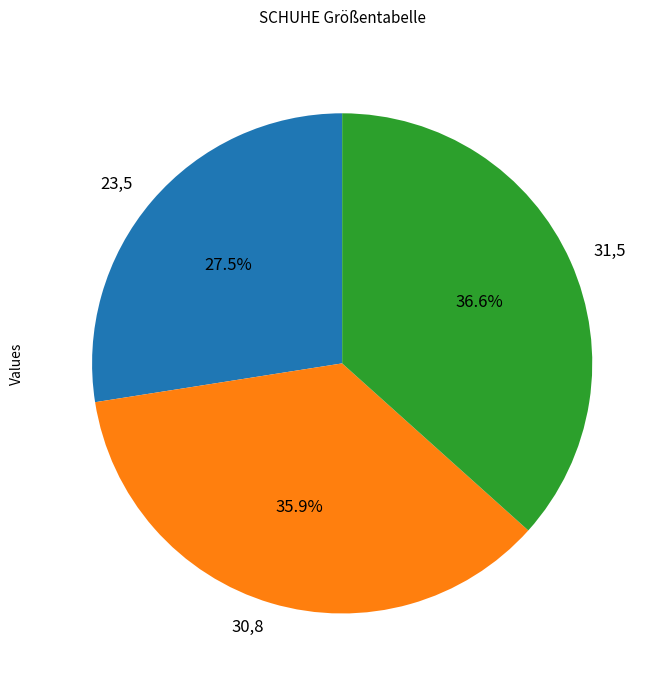

Which category has the smallest portion of the pie?

23,5